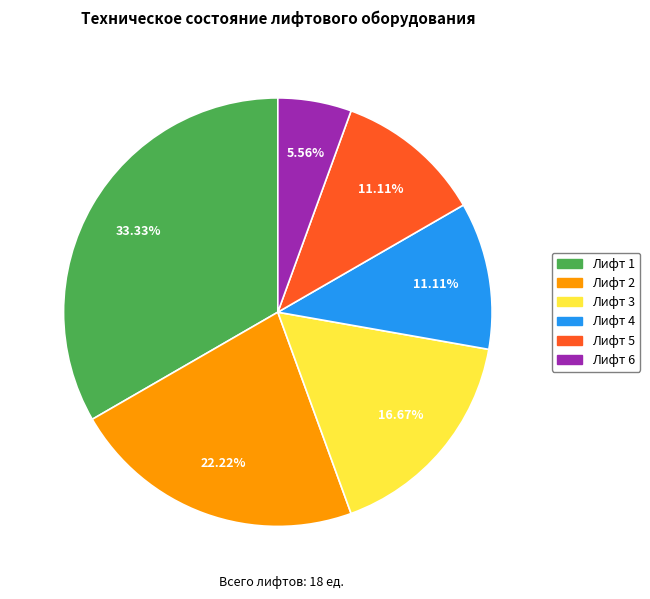

The Лифт 5 slice represents 11% of the pie. True or false?

True